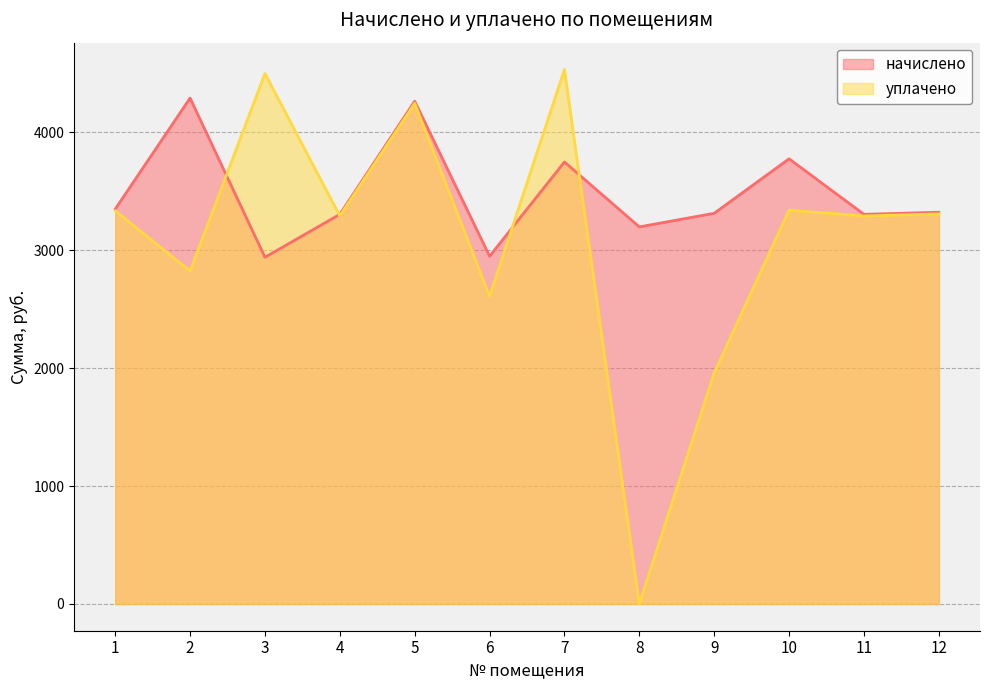

Which has a higher value, 3 or 7?

7